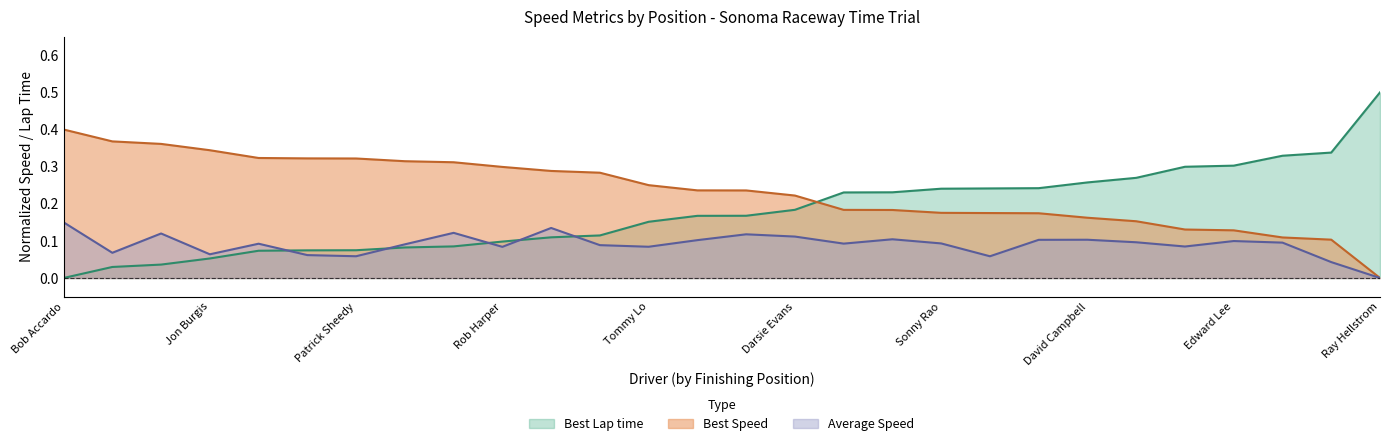

Which has a higher value, Jim Williams or Justin Grey?

Justin Grey